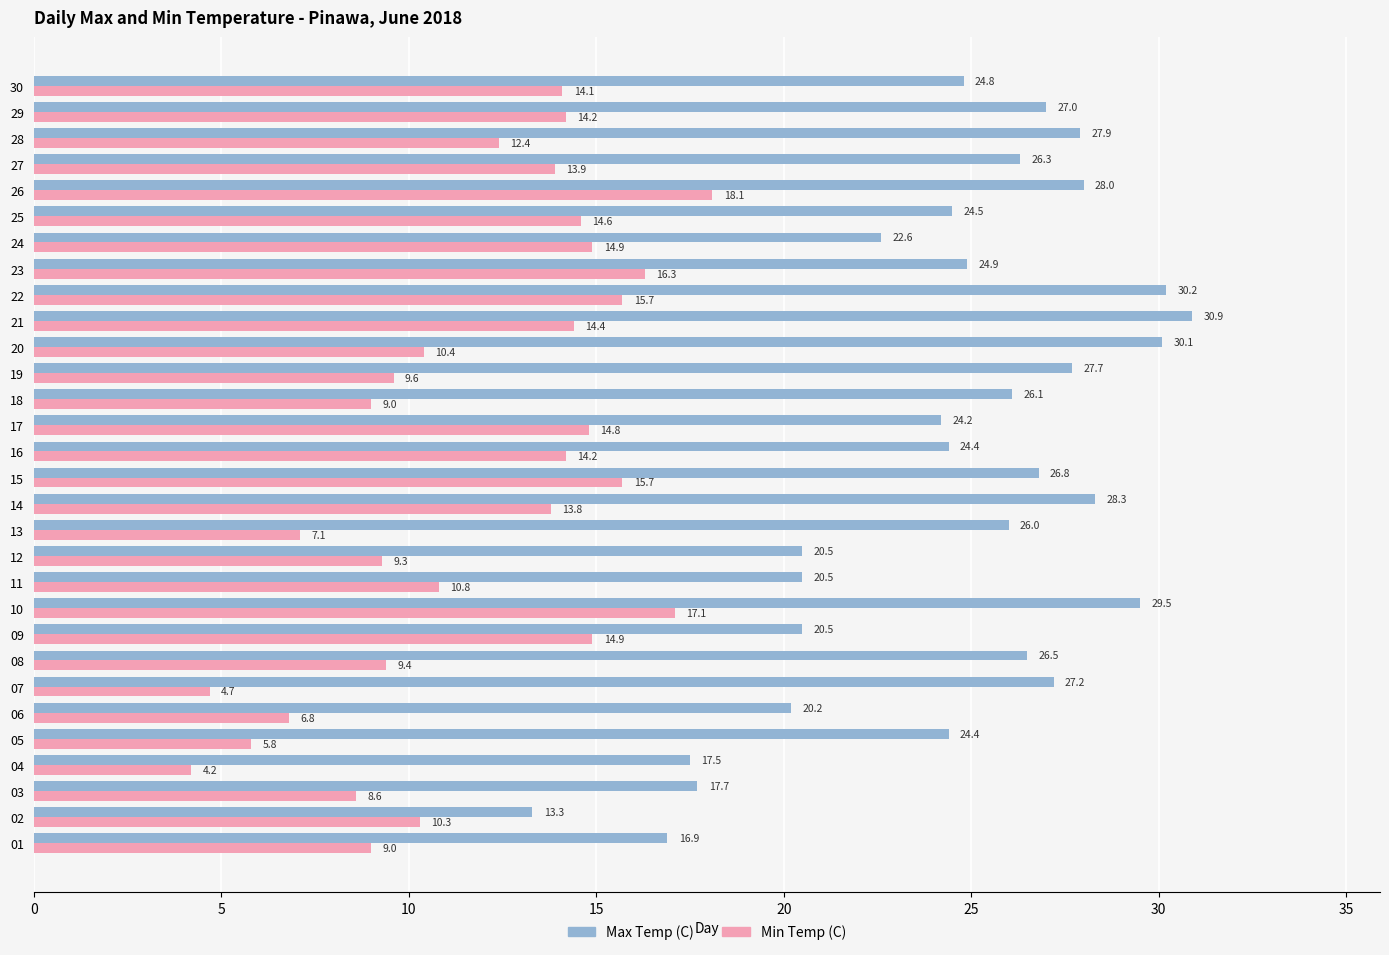

What is the minimum value shown in the chart?

4.2